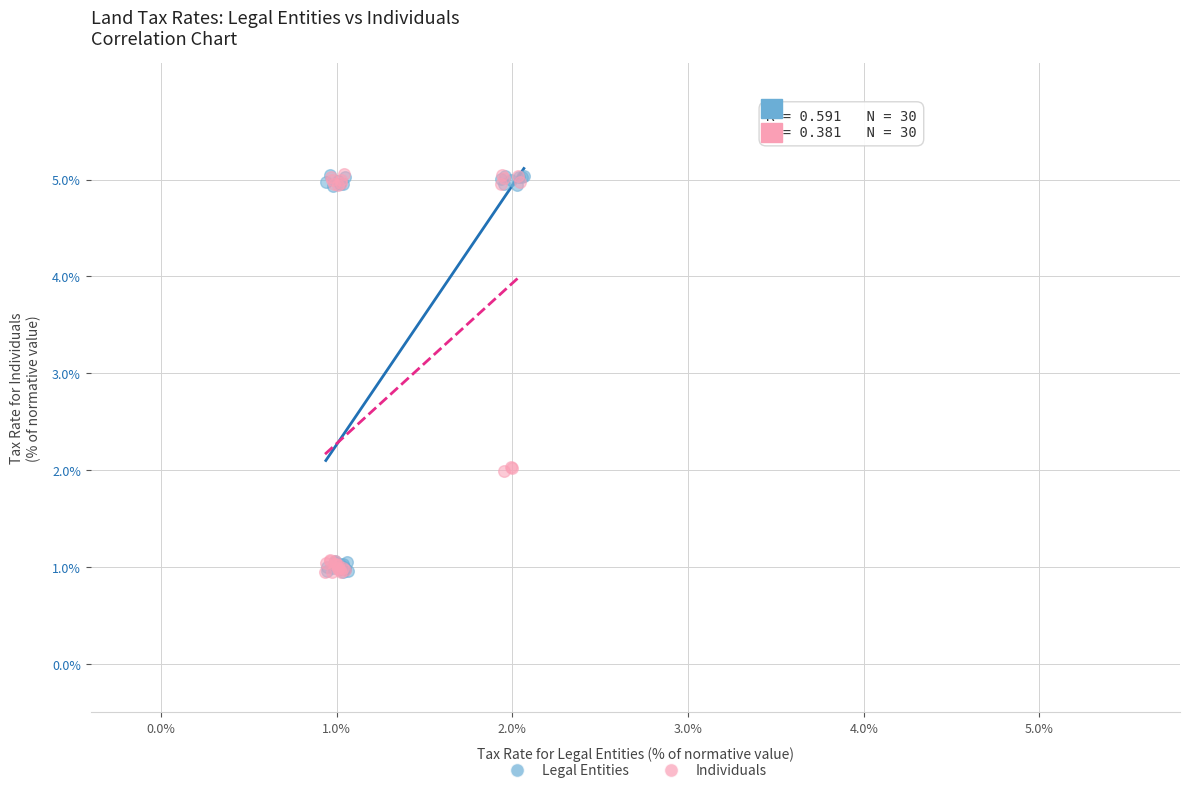

What are all the series names shown in the legend?

Legal Entities, Individuals